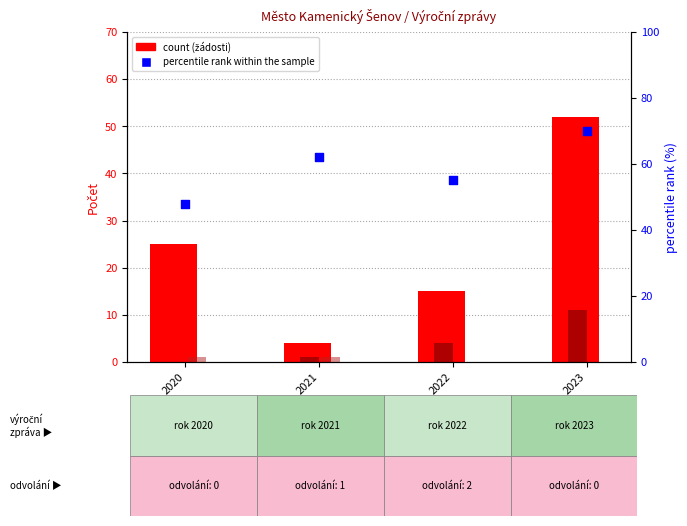

Which series has the largest total across all categories?

percentile rank within the sample